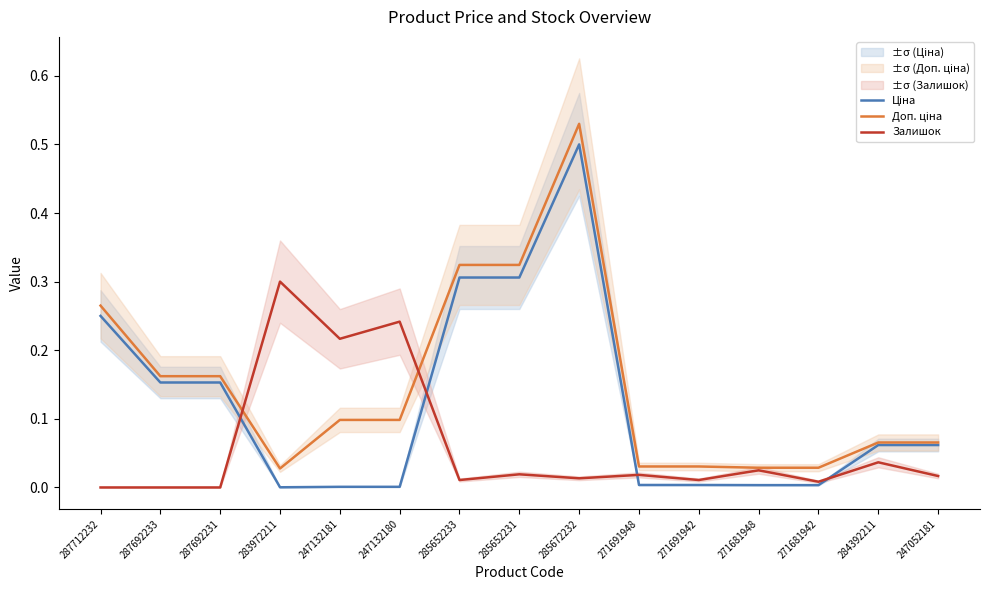

Reading left to right, what are all the values shown in this chart?

Ціна: 0.2	0.2	0.2	0.0	0.0	0.0	0.3	0.3	0.5	0.0	0.0	0.0	0.0	0.1	0.1
Доп. ціна: 0.3	0.2	0.2	0.0	0.1	0.1	0.3	0.3	0.5	0.0	0.0	0.0	0.0	0.1	0.1
Залишок: 0.0	0.0	0.0	0.3	0.2	0.2	0.0	0.0	0.0	0.0	0.0	0.0	0.0	0.0	0.0